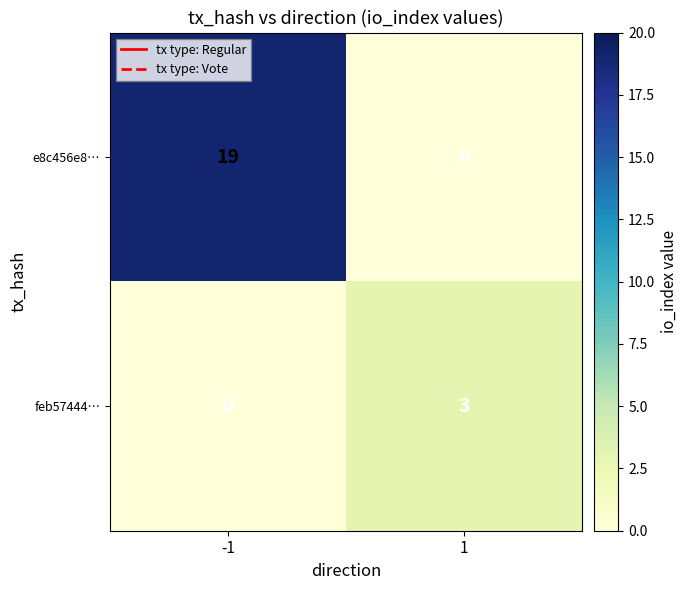

Is it true that feb57444… equals 0 at -1?

True